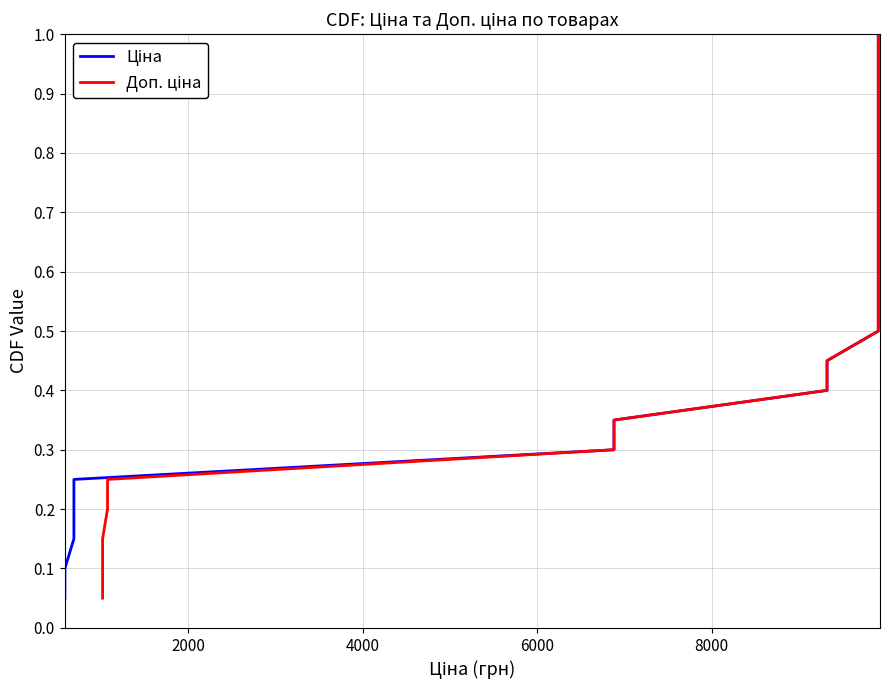

True or false: Ціна has more than 2 interior local peaks.

False